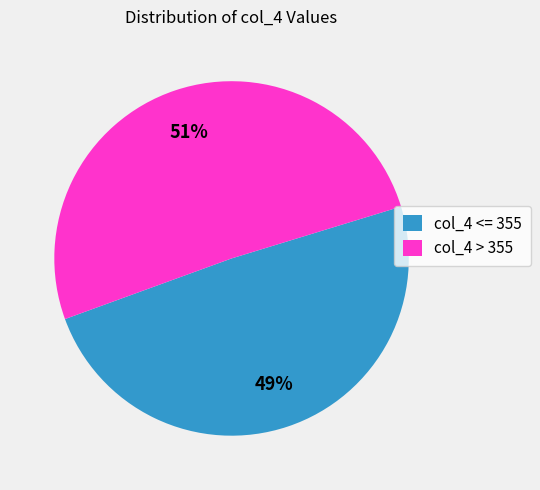

What percentage is the col_4 > 355 slice, to the nearest percent?

51%